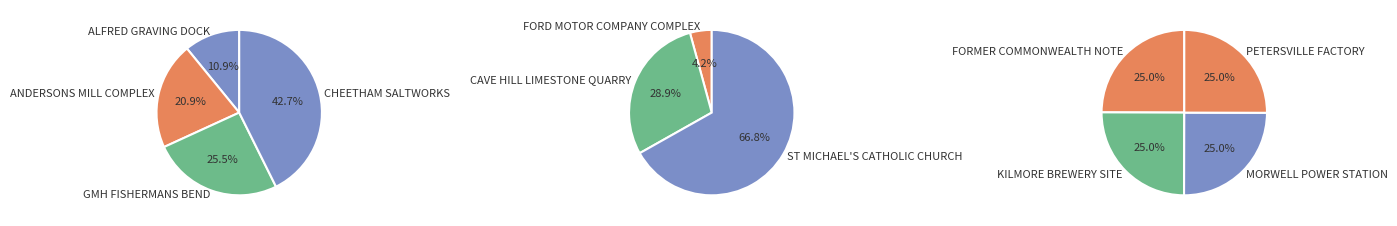

What is the smallest slice in the pie chart?

ALFRED GRAVING DOCK